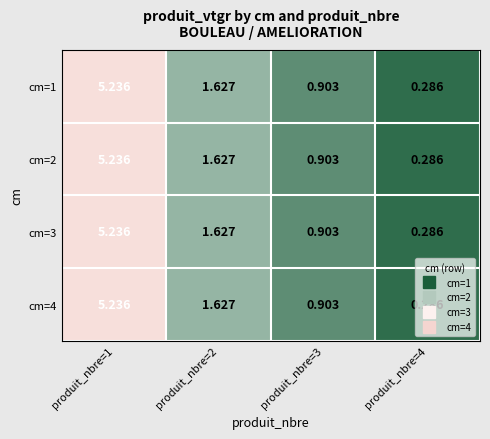

Is the value of cm=1 at produit_nbre=1 greater than the value of cm=3 at produit_nbre=4?

Yes